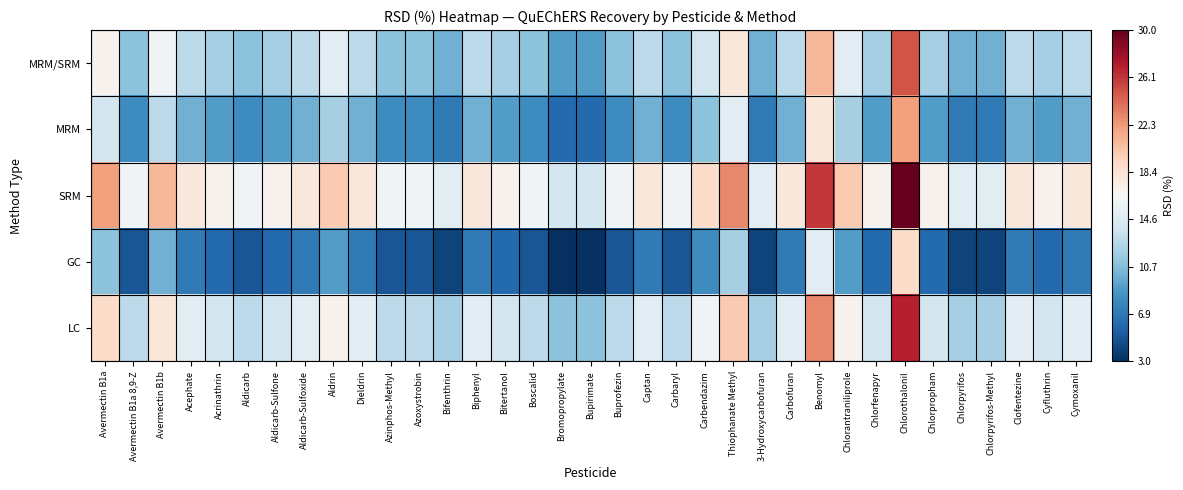

Rank the series by their maximum value, from lowest to highest.

GC, MRM, MRM/SRM, LC, SRM